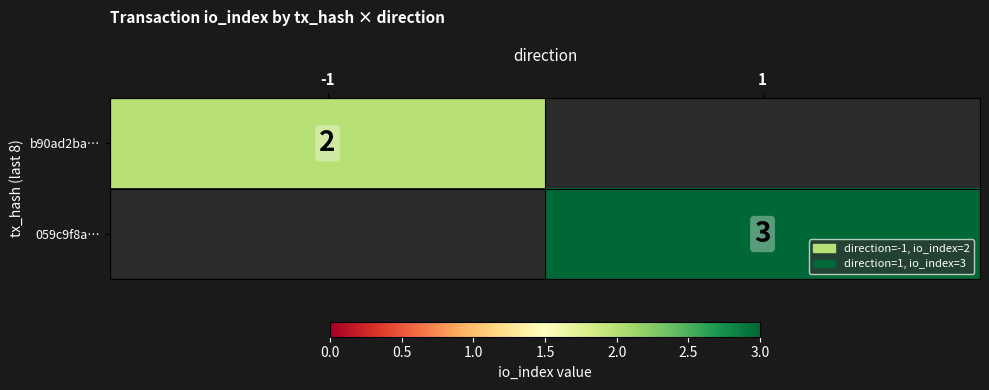

Which label corresponds to the smallest value in the chart?

-1